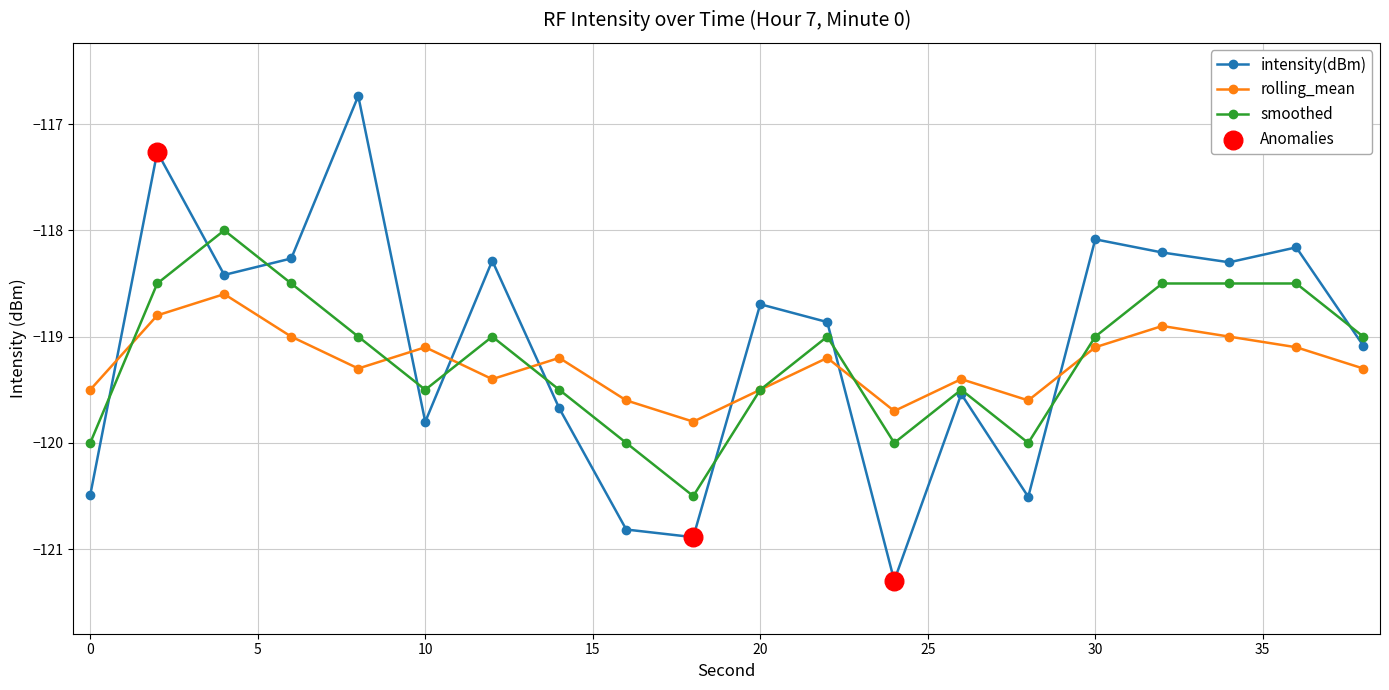

Which series has the largest range (max minus min)?

intensity(dBm)